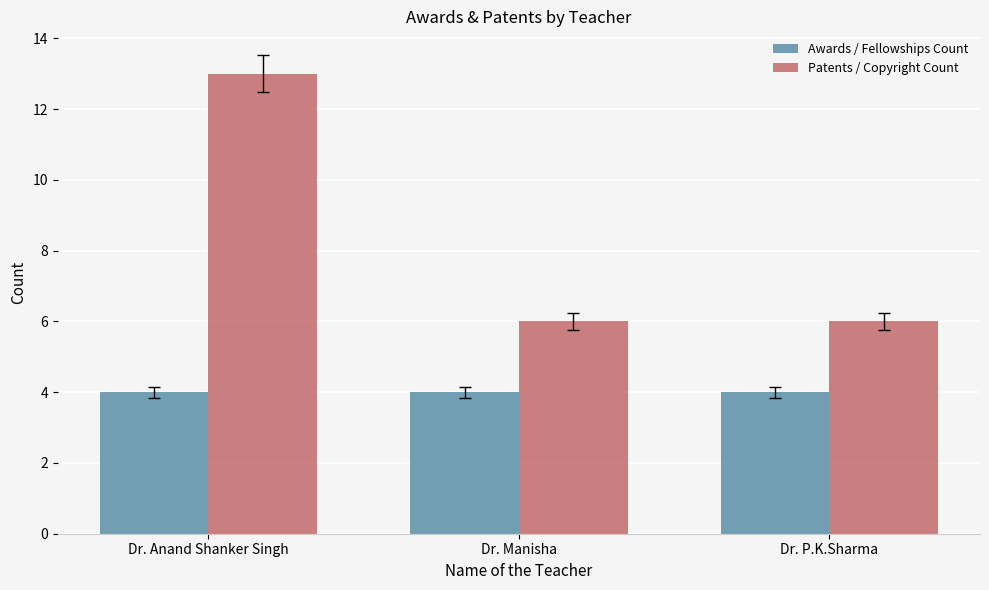

What is the maximum value for Awards / Fellowships Count?

4